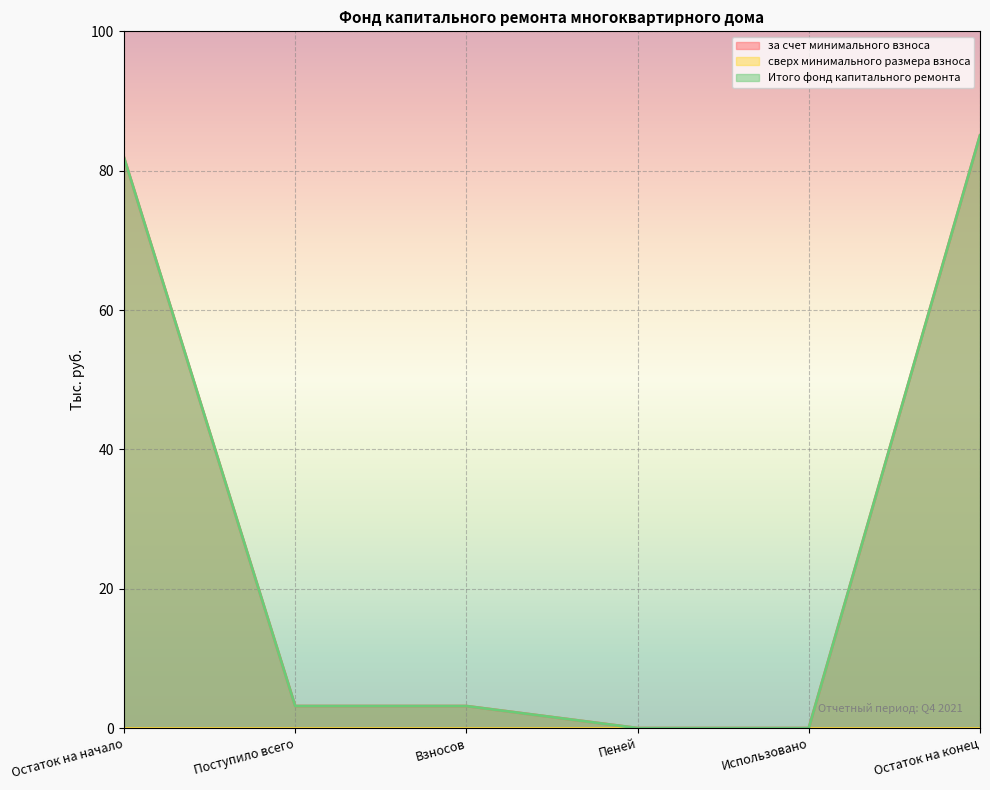

True or false: за счет минимального взноса and Итого фонд капитального ремонта cross at least once.

False